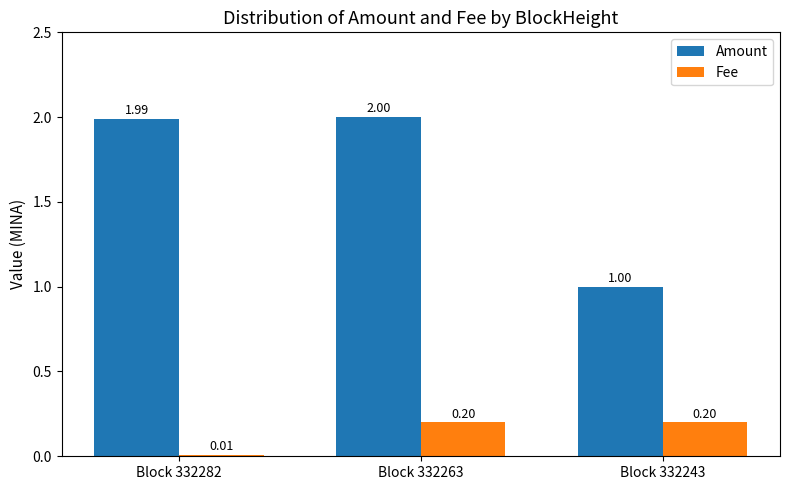

List the series in order of their overall mean, highest first.

Amount, Fee